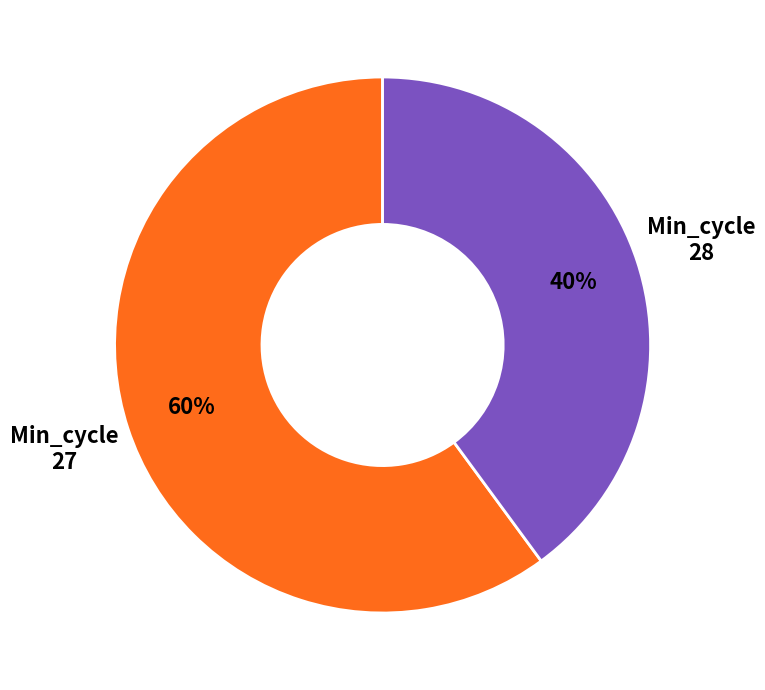

To the nearest percent, what is the average slice percentage?

50%